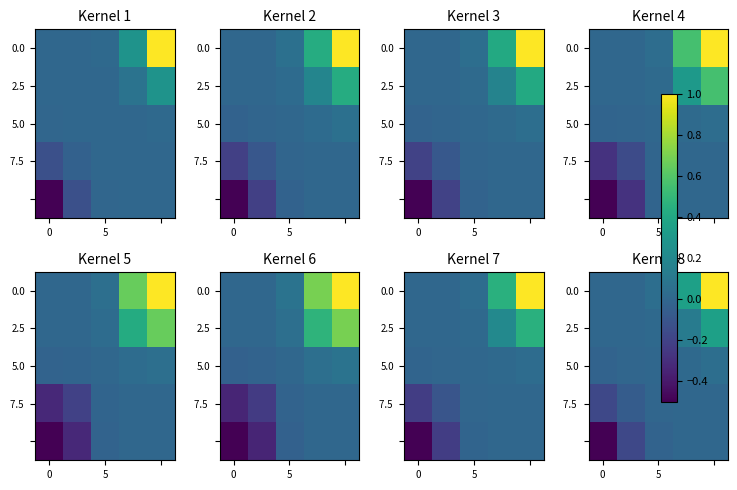

At which label is 5.0 closest to 0?

5